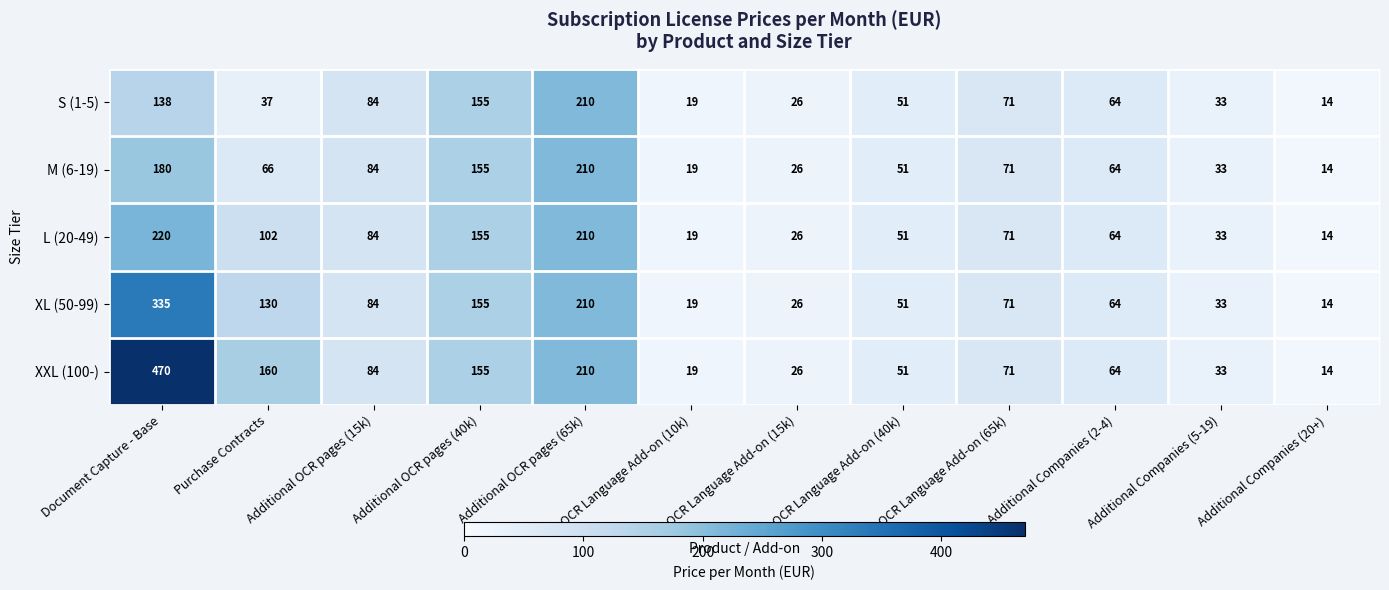

At which label does XXL (100-) first exceed 71?

Document Capture - Base